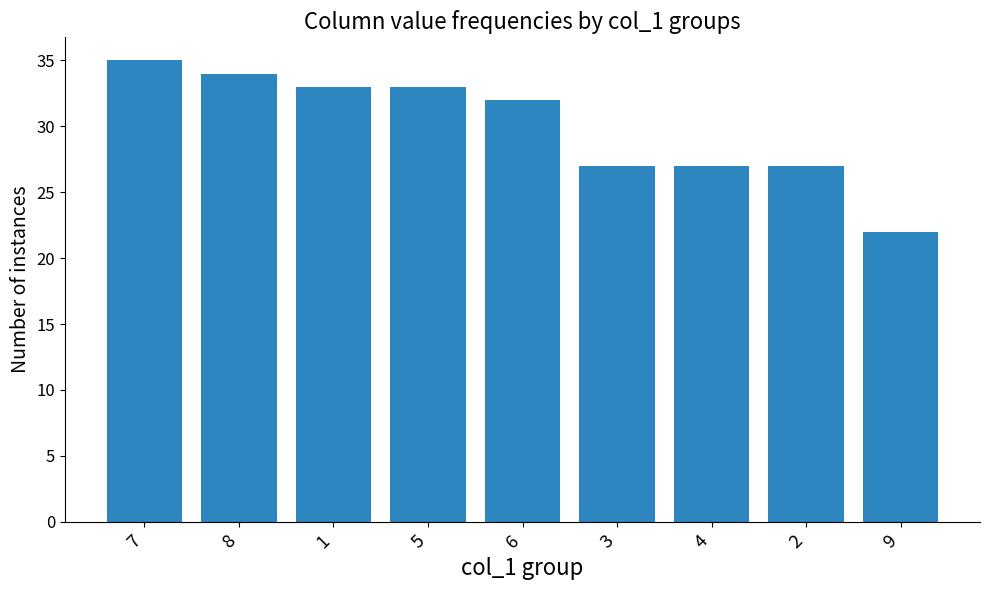

What position from the left is 5?

4